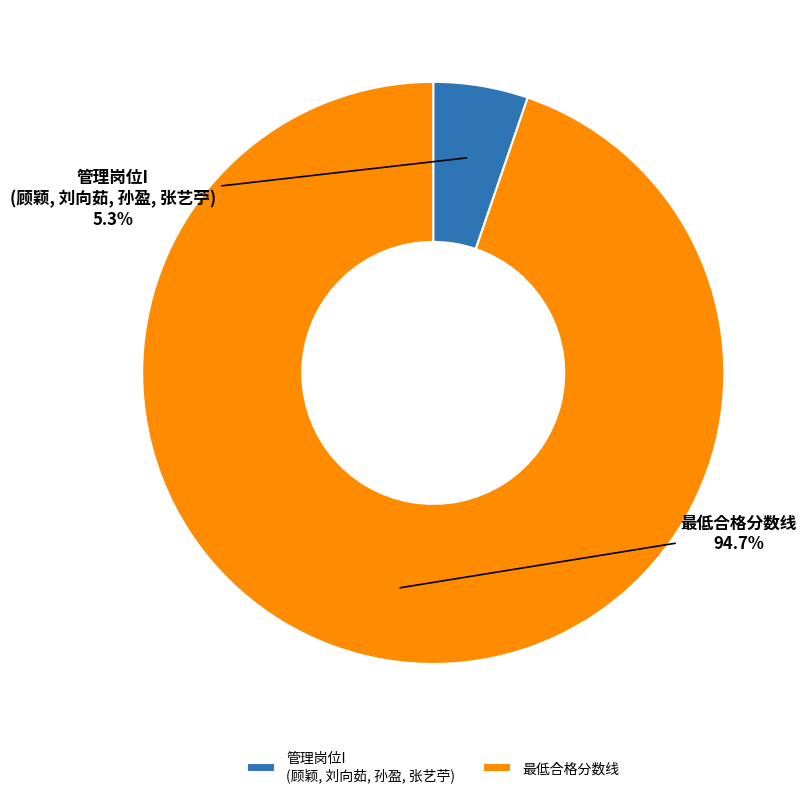

Rank the categories by value from lowest to highest.

管理岗位I (顾颖, 刘向茹, 孙盈, 张艺苧), 最低合格分数线